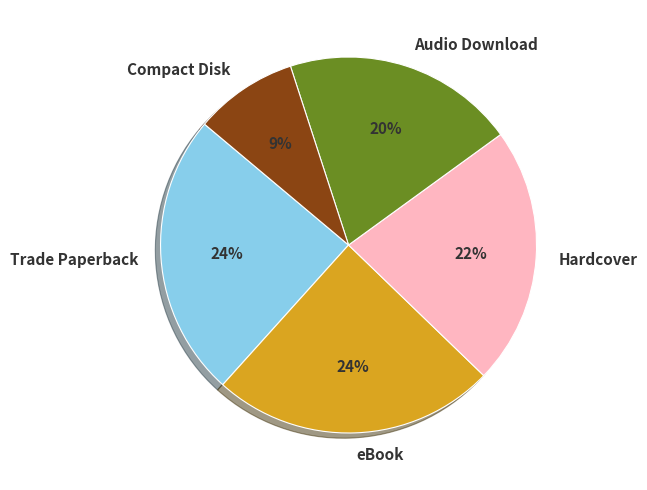

How many slices are in this pie chart?

5